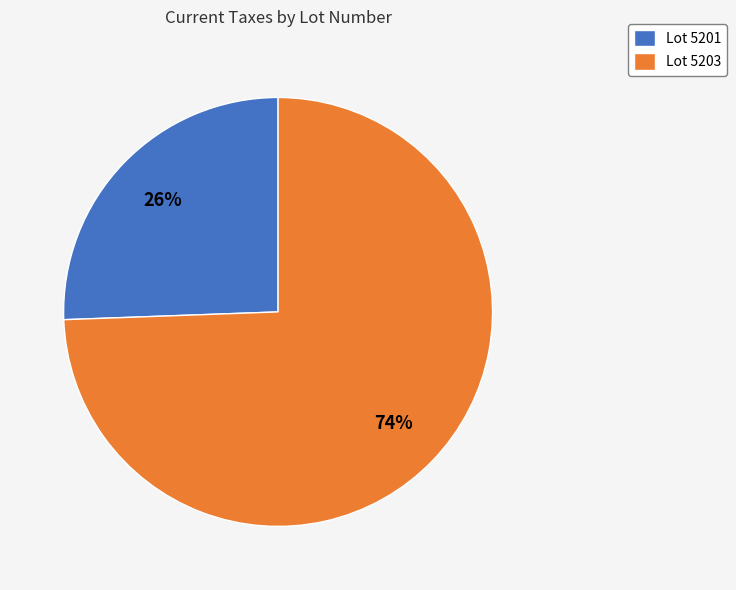

Which category accounts for the majority?

Lot 5203